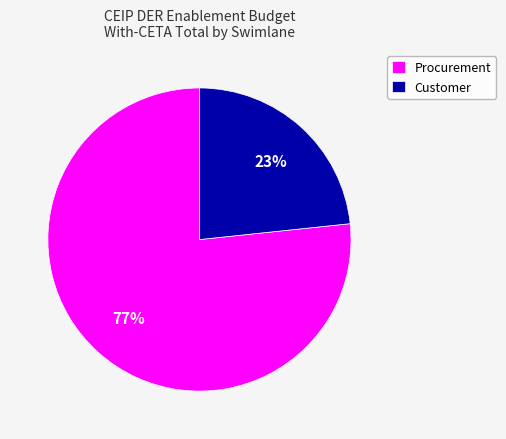

What is the majority slice?

Procurement